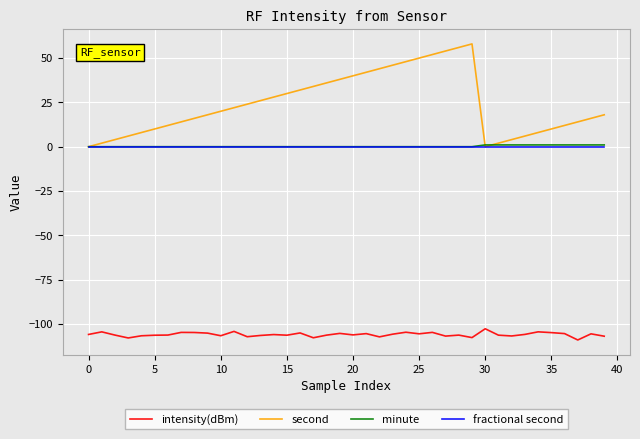

Is this an area chart (filled region under the line)?

No